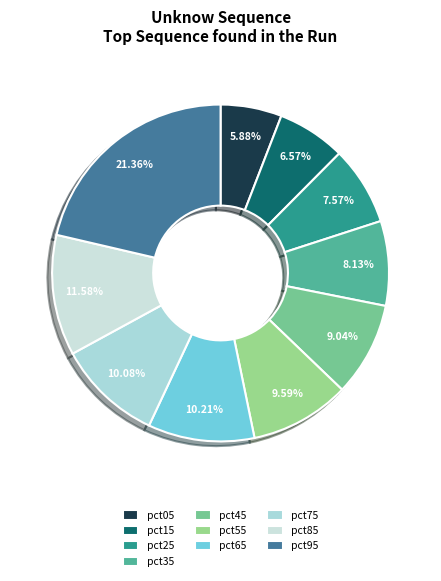

Count the number of slices in the pie.

10